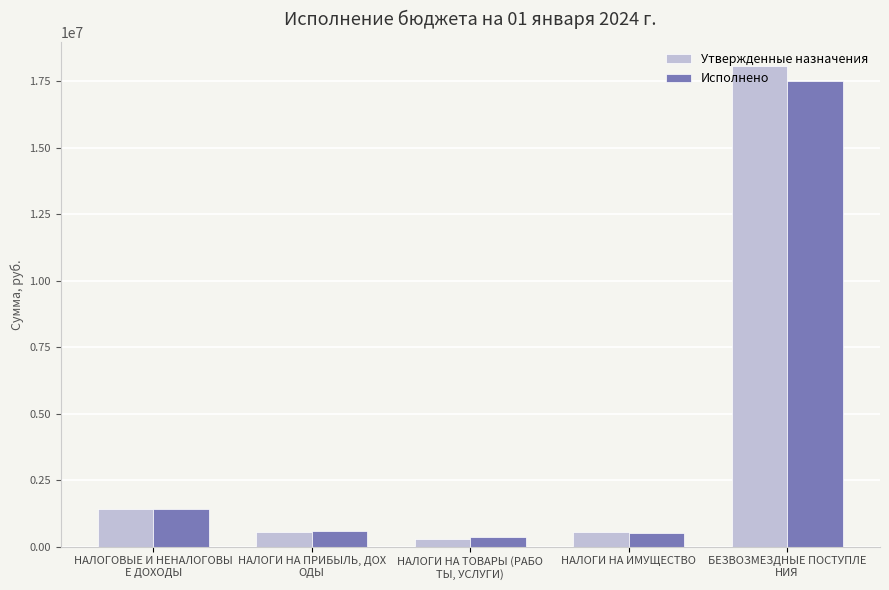

What is the difference between the maximum and second lowest values in the Исполнено series?

16999664.3